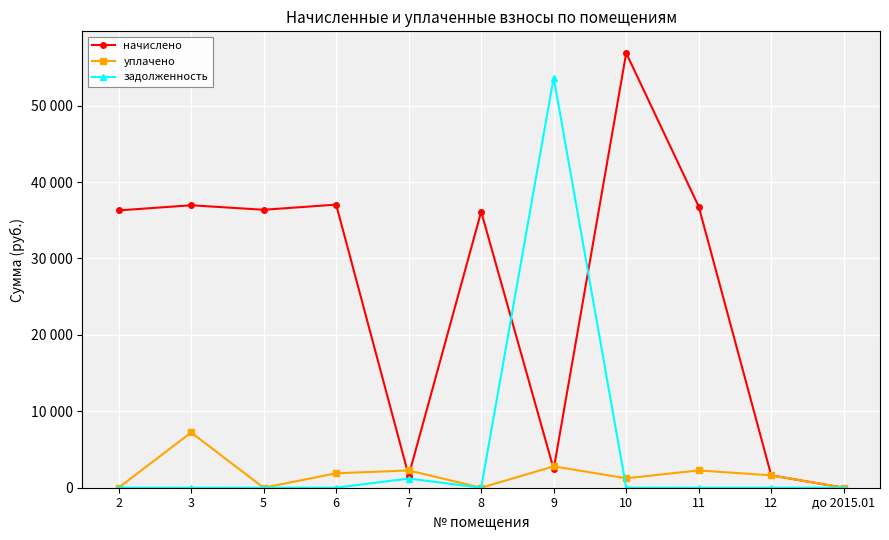

Reading left to right, list all the values displayed in this chart.

начислено: 2=36282.5	3=36957.6	5=36366.9	6=37042.0	7=1580.0	8=36113.8	9=2437.9	10=56870.8	11=36788.8	12=1616.7	до 2015.01=0.0
уплачено: 2=0.0	3=7227.0	5=0.0	6=1887.0	7=2259.9	8=0.0	9=2796.3	10=1235.4	11=2265.3	12=1616.7	до 2015.01=0.0
задолженность: 2=0.0	3=0.0	5=0.0	6=0.0	7=1202.1	8=0.0	9=53673.5	10=0.0	11=0.0	12=0.0	до 2015.01=0.0